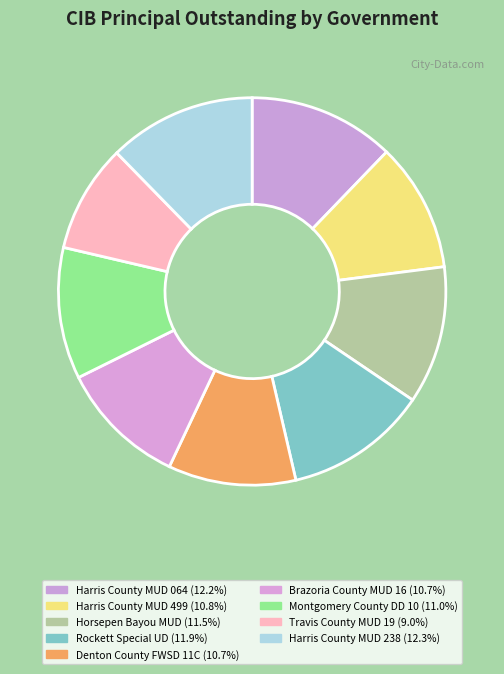

To the nearest percent, what is the average slice percentage?

11%